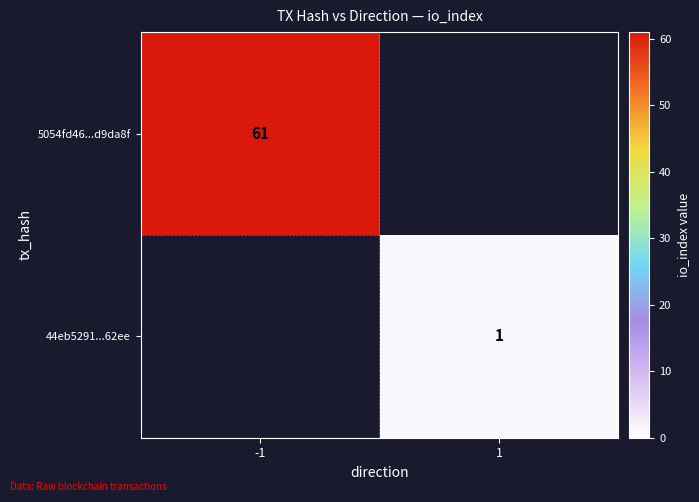

True or false: 5054fd46...d9da8f has a value of 61 at -1.

True